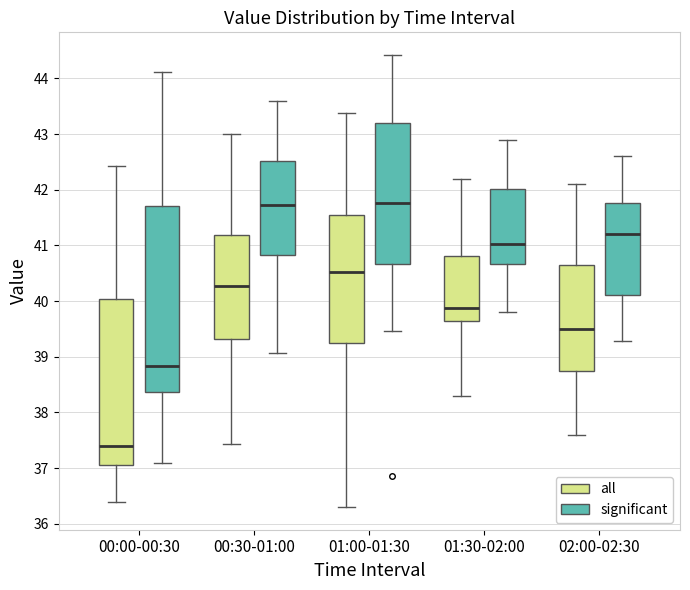

Reading left to right, transcribe this box plot: for each box, give where its median line is, the range the box spans, and where its two whiskers end, as read against the y-axis. The values are not printed on the chart, so give them approximately, as read against the axis.

00:00-00:30 (all): median 37.4, box 37.1 to 40.0, whiskers 36.4 to 42.4
00:00-00:30 (significant): median 38.8, box 38.4 to 41.7, whiskers 37.1 to 44.1
00:30-01:00 (all): median 40.3, box 39.3 to 41.2, whiskers 37.4 to 43.0
00:30-01:00 (significant): median 41.7, box 40.8 to 42.5, whiskers 39.1 to 43.6
01:00-01:30 (all): median 40.5, box 39.3 to 41.6, whiskers 36.3 to 43.4
01:00-01:30 (significant): median 41.8, box 40.7 to 43.2, whiskers 39.5 to 44.4
01:30-02:00 (all): median 39.9, box 39.6 to 40.8, whiskers 38.3 to 42.2
01:30-02:00 (significant): median 41.0, box 40.7 to 42.0, whiskers 39.8 to 42.9
02:00-02:30 (all): median 39.5, box 38.8 to 40.7, whiskers 37.6 to 42.1
02:00-02:30 (significant): median 41.2, box 40.1 to 41.8, whiskers 39.3 to 42.6